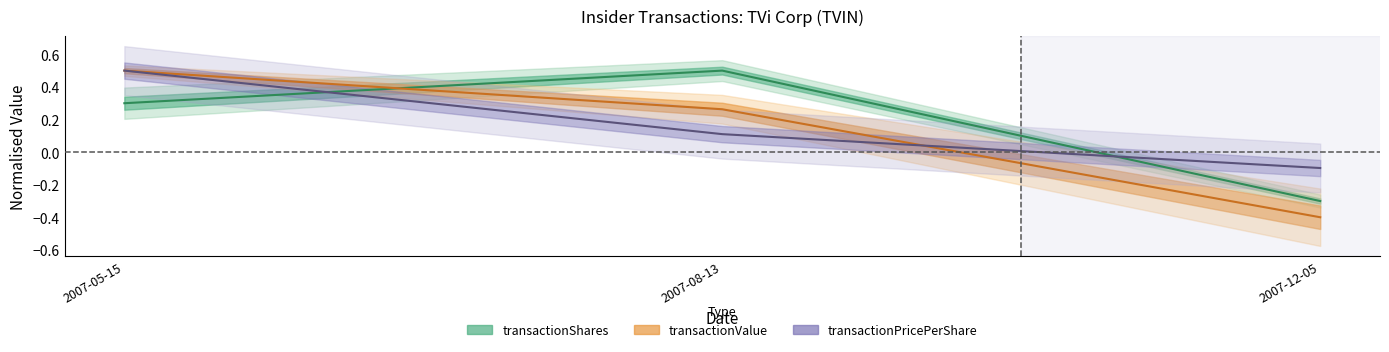

What position from the right is 2007-08-13?

2